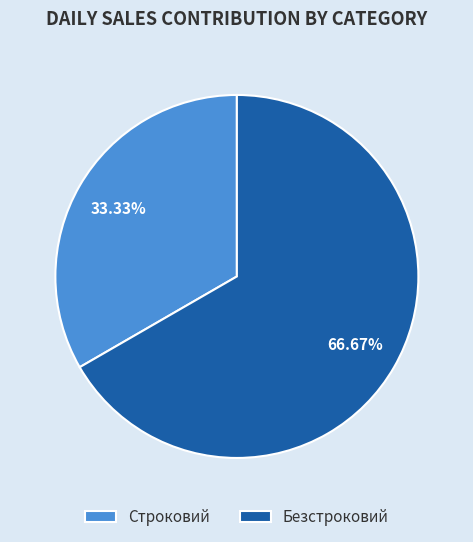

Count the number of slices in the pie.

2